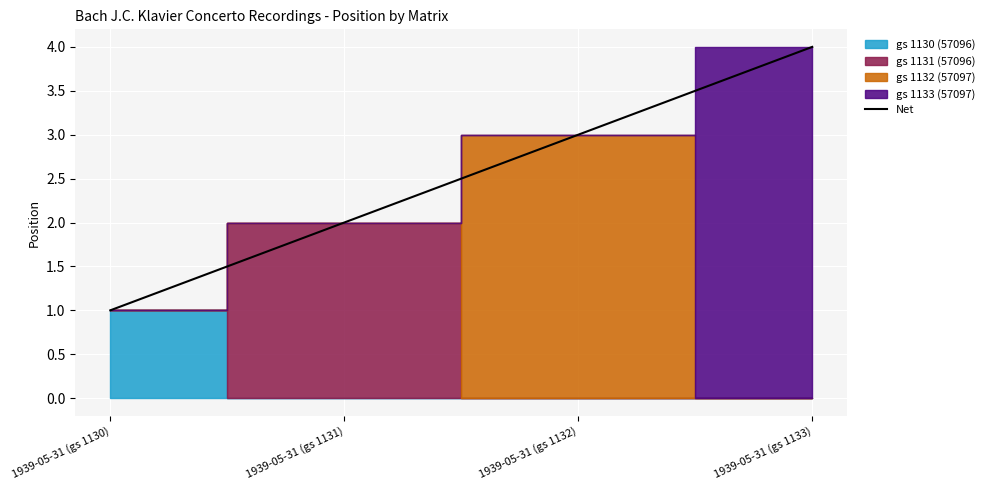

True or false: there are more than 2 points higher than both neighbors.

False